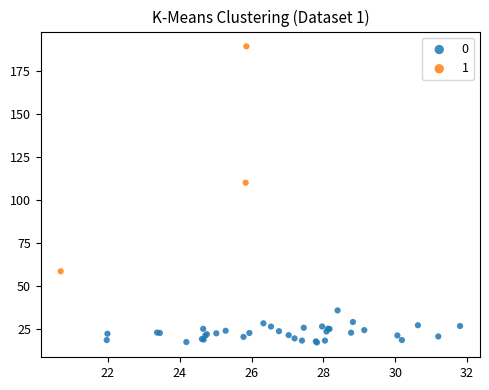

Which series has the largest Y range (max minus min)?

1